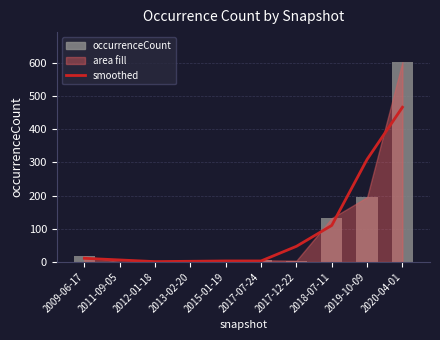

Is the value of occurrenceCount at 2017-07-24 greater than the value of smoothed at 2011-09-05?

No